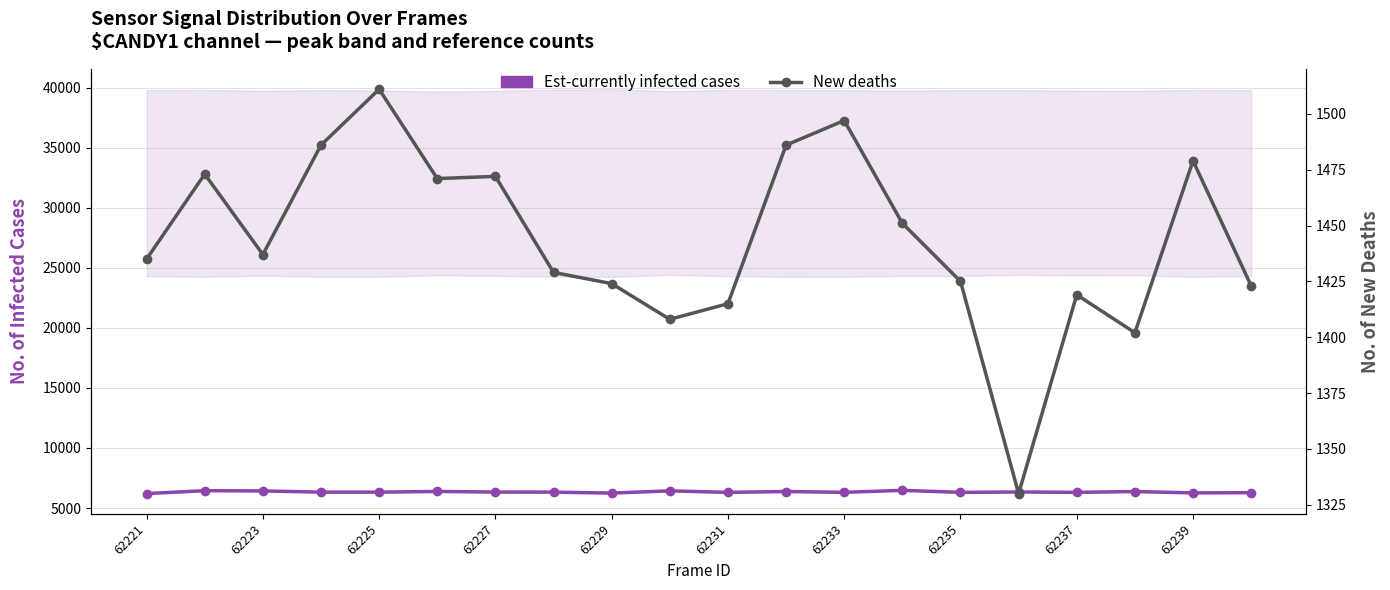

How many values in the New deaths series are below 1437?

10